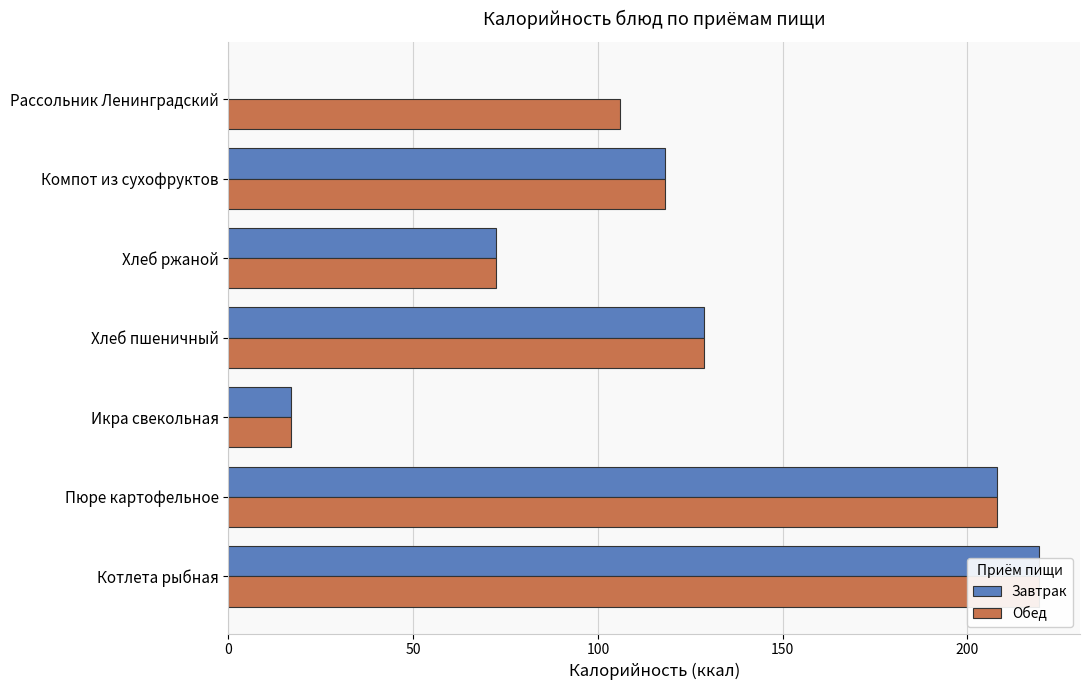

How many distinct data groups are displayed?

2